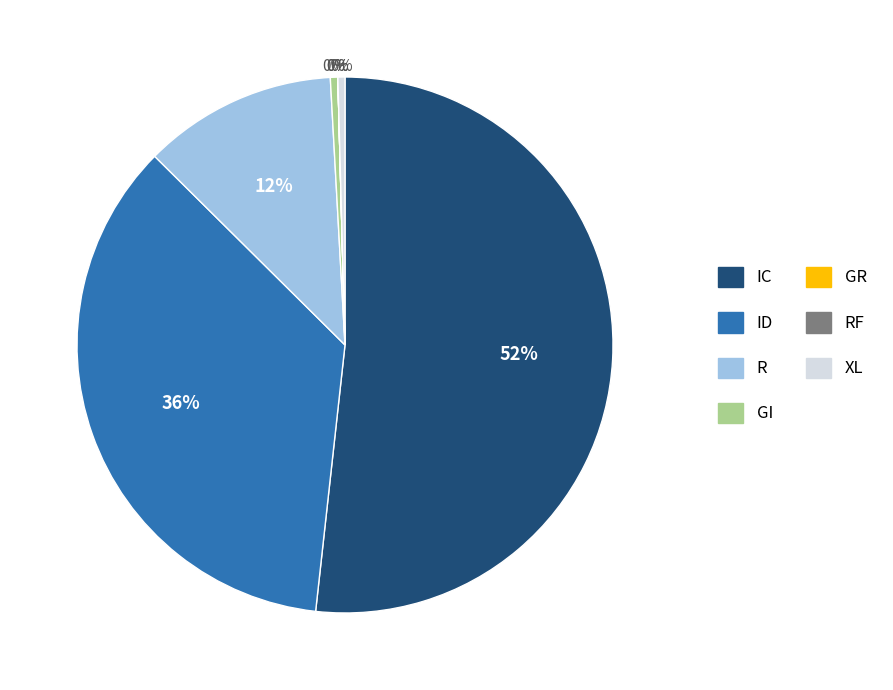

To the nearest percent, what is the average slice percentage?

14%